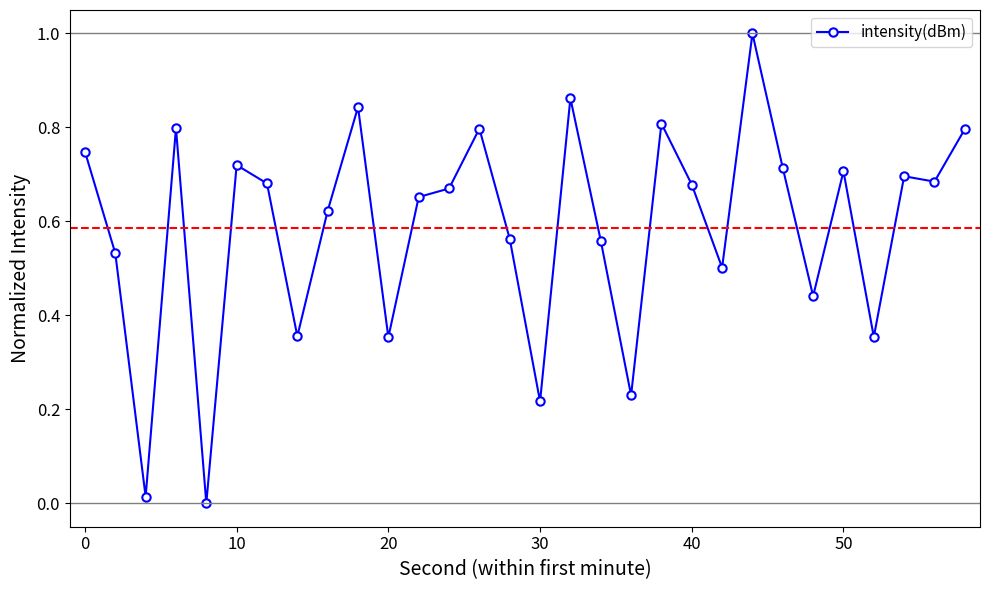

What is the greatest value displayed?

1.0